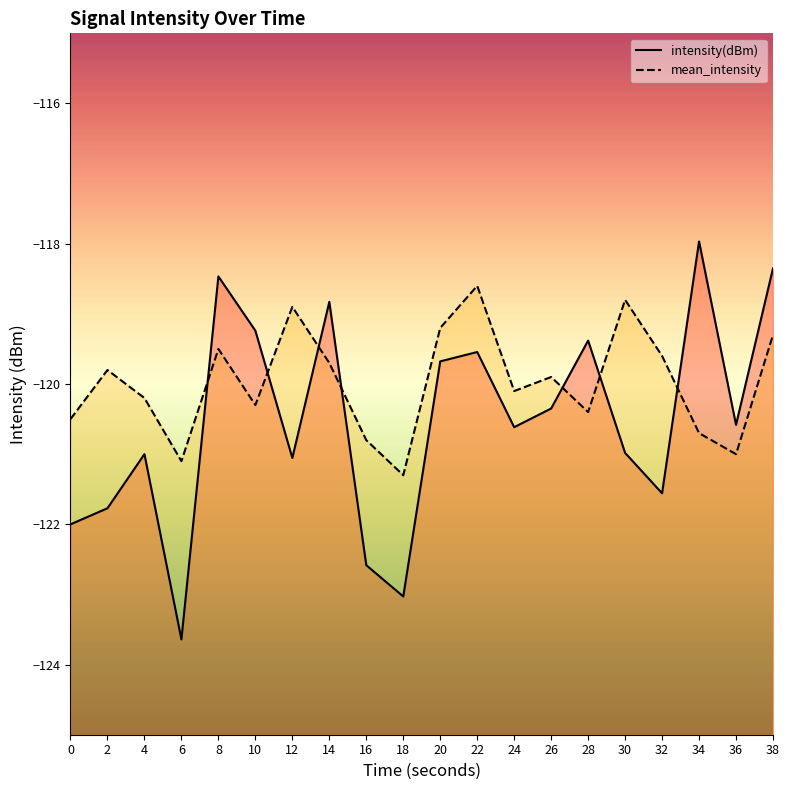

How many data points in mean_intensity are above -119?

3